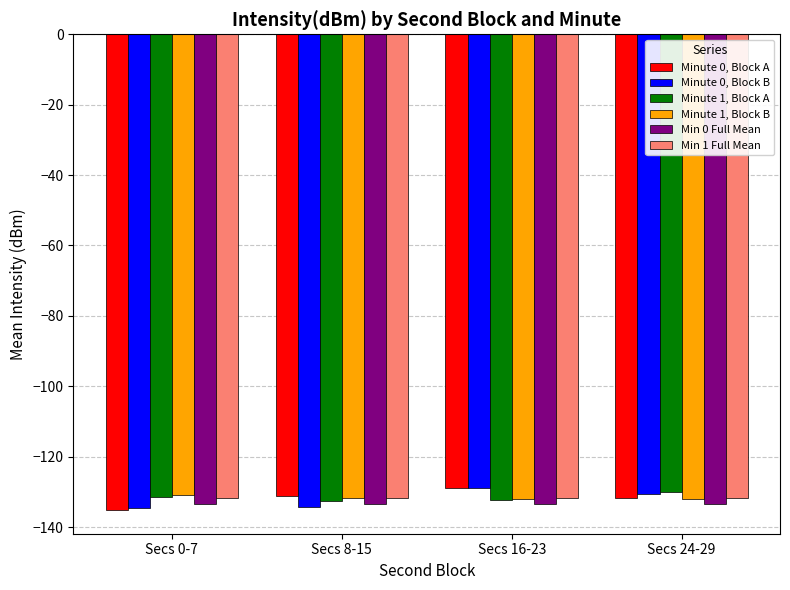

Which series changed the most between Secs 0-7 and Secs 24-29?

Minute 0, Block B